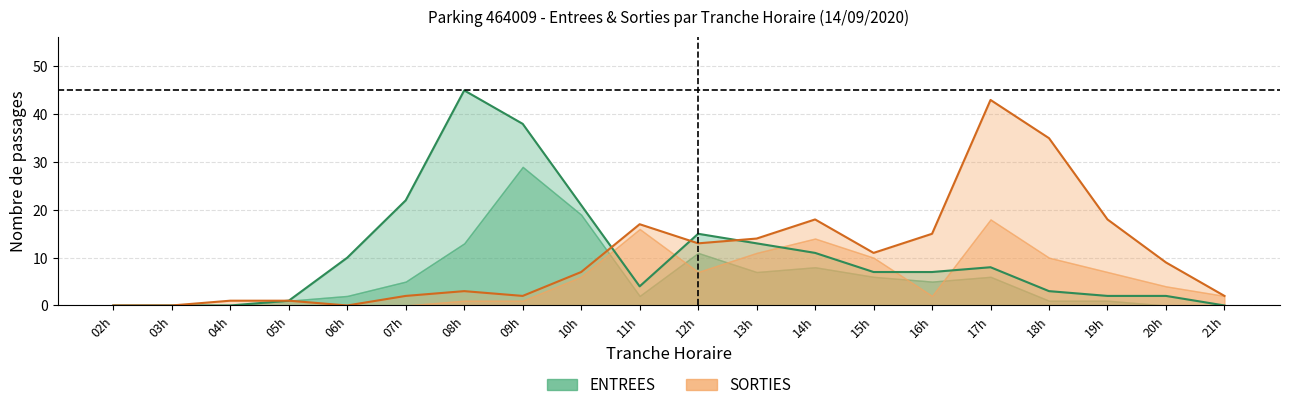

Where is the first local maximum for SORTIES_NB_HORAIRE?

11